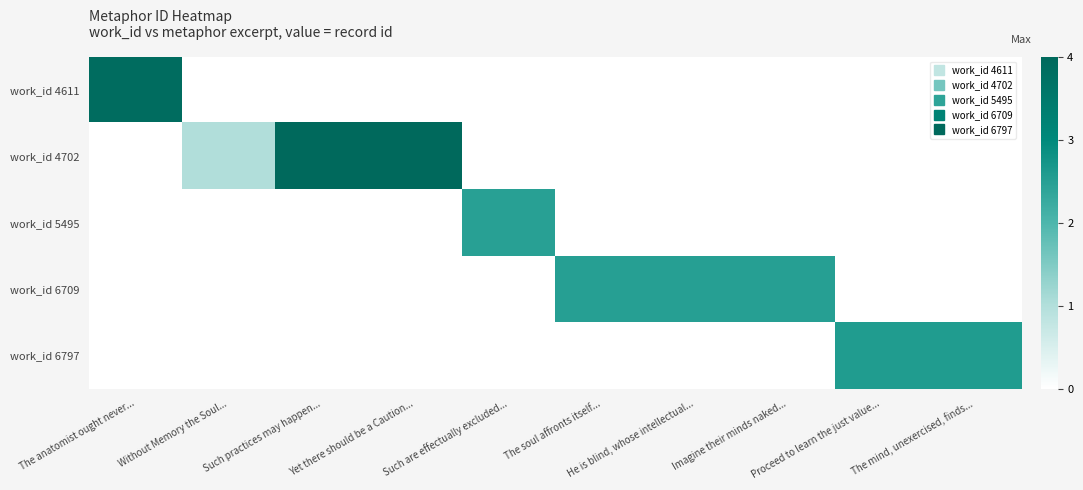

Reading left to right, extract all data points from this chart.

work_id 4611: The anatomist ought never...=3.9	Without Memory the Soul...=0.0	Such practices may happen...=0.0	Yet there should be a Caution...=0.0	Such are effectually excluded...=0.0	The soul affronts itself...=0.0	He is blind, whose intellectual...=0.0	Imagine their minds naked...=0.0	Proceed to learn the just value...=0.0	The mind, unexercised, finds...=0.0
work_id 4702: The anatomist ought never...=0.0	Without Memory the Soul...=1.0	Such practices may happen...=4.0	Yet there should be a Caution...=4.0	Such are effectually excluded...=0.0	The soul affronts itself...=0.0	He is blind, whose intellectual...=0.0	Imagine their minds naked...=0.0	Proceed to learn the just value...=0.0	The mind, unexercised, finds...=0.0
work_id 5495: The anatomist ought never...=0.0	Without Memory the Soul...=0.0	Such practices may happen...=0.0	Yet there should be a Caution...=0.0	Such are effectually excluded...=2.5	The soul affronts itself...=0.0	He is blind, whose intellectual...=0.0	Imagine their minds naked...=0.0	Proceed to learn the just value...=0.0	The mind, unexercised, finds...=0.0
work_id 6709: The anatomist ought never...=0.0	Without Memory the Soul...=0.0	Such practices may happen...=0.0	Yet there should be a Caution...=0.0	Such are effectually excluded...=0.0	The soul affronts itself...=2.5	He is blind, whose intellectual...=2.5	Imagine their minds naked...=2.5	Proceed to learn the just value...=0.0	The mind, unexercised, finds...=0.0
work_id 6797: The anatomist ought never...=0.0	Without Memory the Soul...=0.0	Such practices may happen...=0.0	Yet there should be a Caution...=0.0	Such are effectually excluded...=0.0	The soul affronts itself...=0.0	He is blind, whose intellectual...=0.0	Imagine their minds naked...=0.0	Proceed to learn the just value...=2.6	The mind, unexercised, finds...=2.6